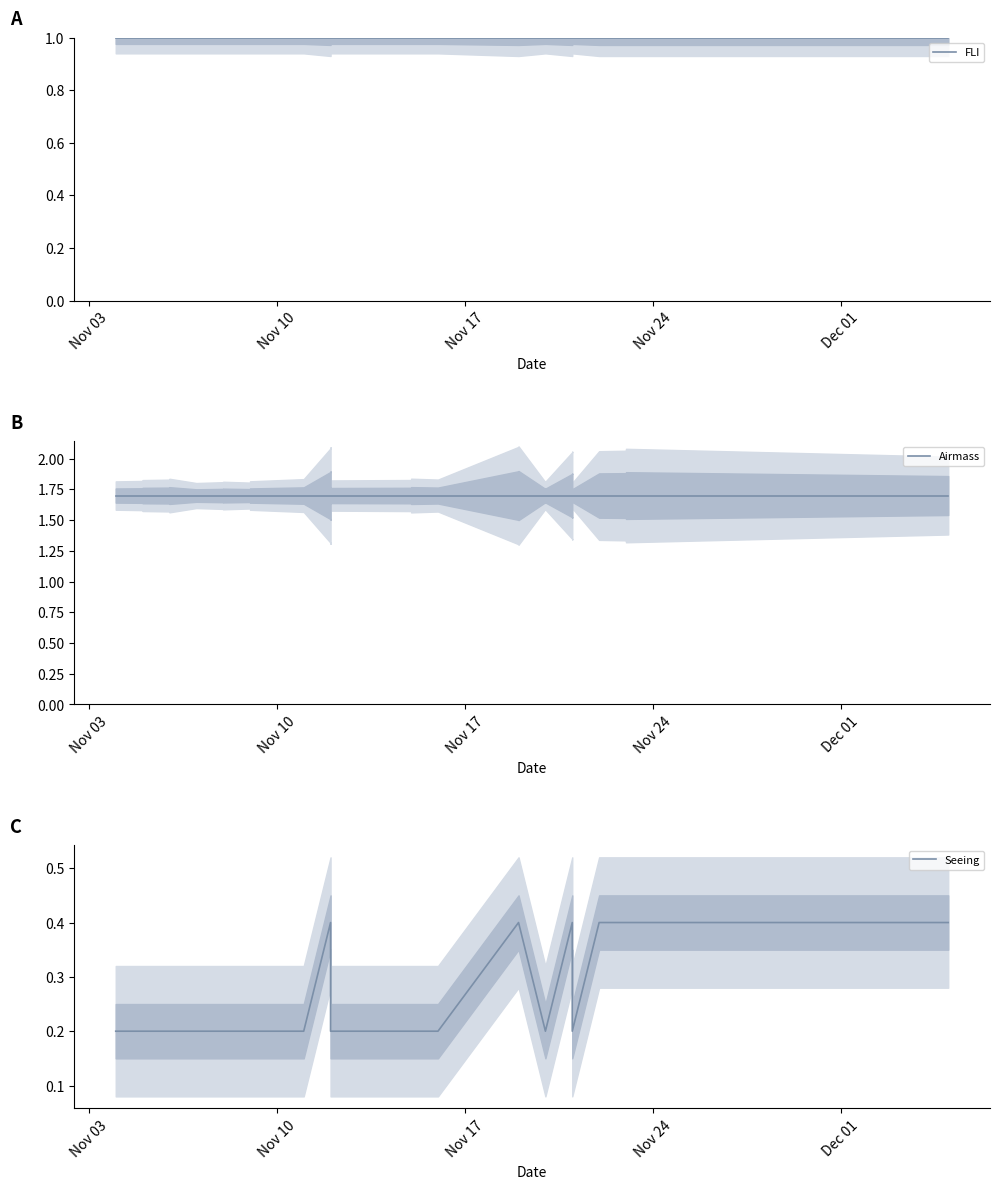

The FLI series shows 0.3 at 28. True or false?

False